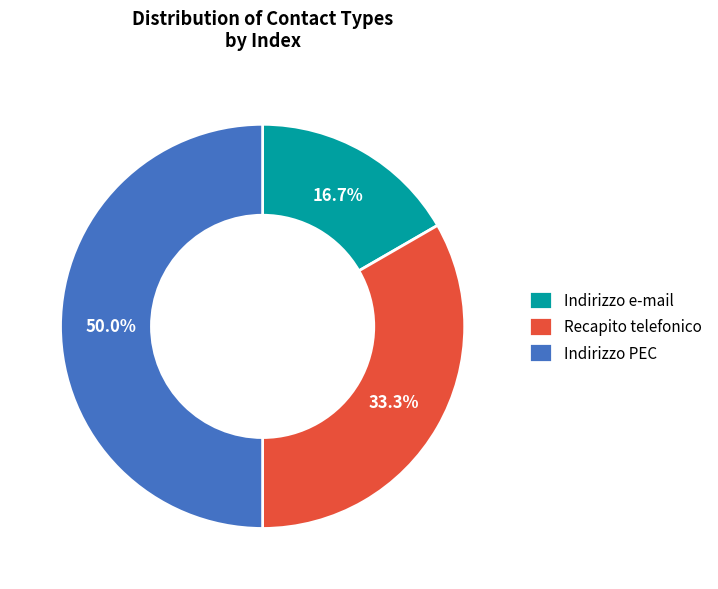

True or false: Indirizzo e-mail accounts for 17% of the total.

True